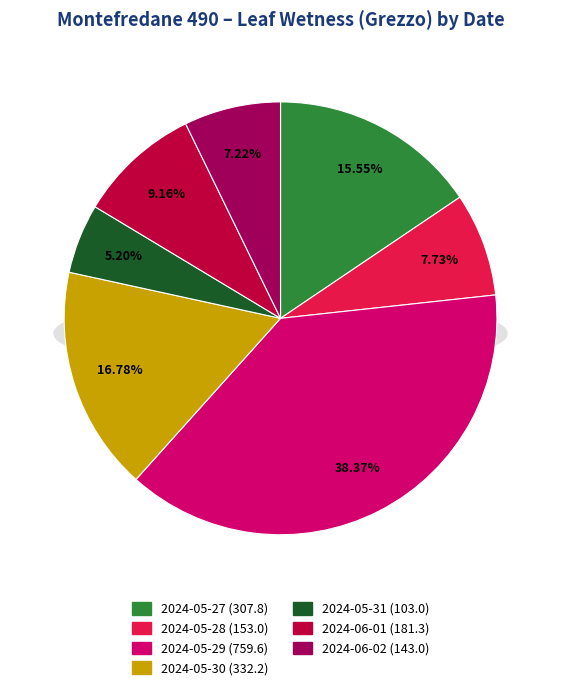

What percentage is NOT represented by 2024-06-02?

92.8%